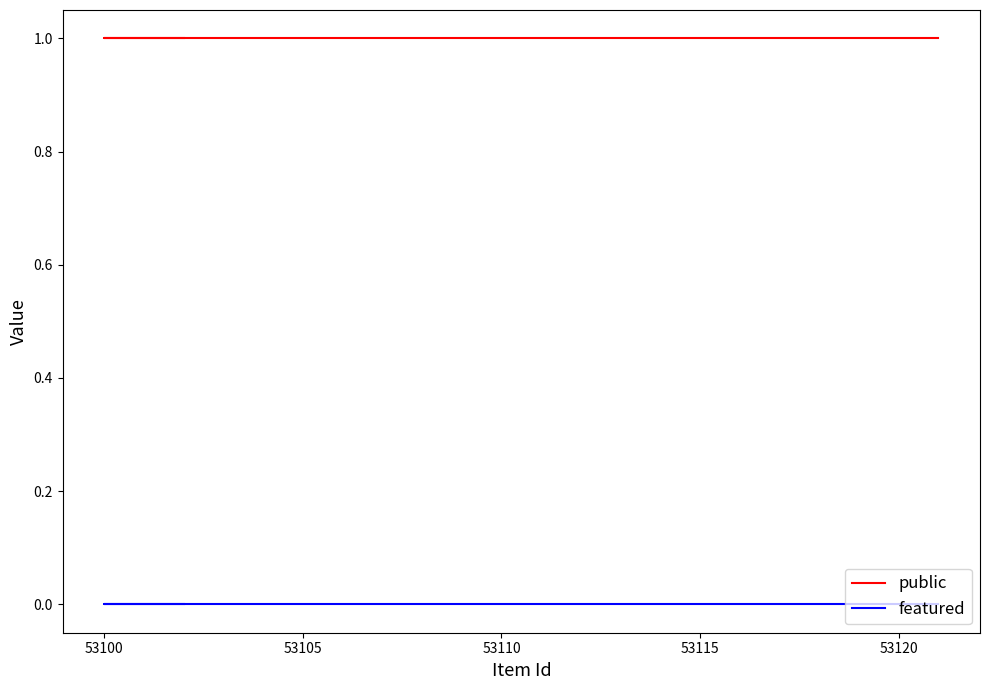

Is the value of public at 53100 greater than the value of featured at 53095?

Yes